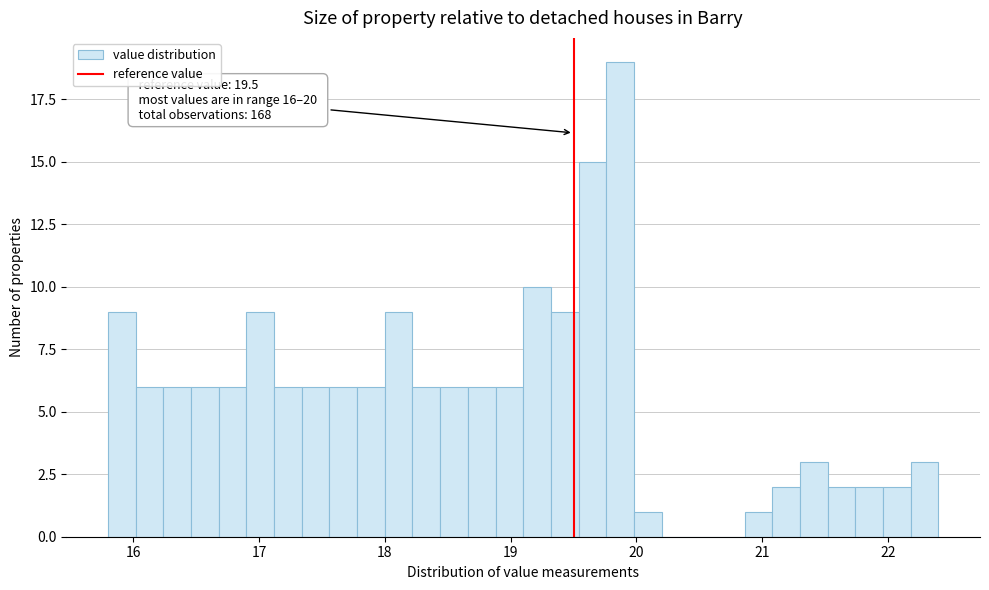

Around what value on the x-axis is the tallest bar? Give the approximate position of its centre, as read against the axis.

19.9